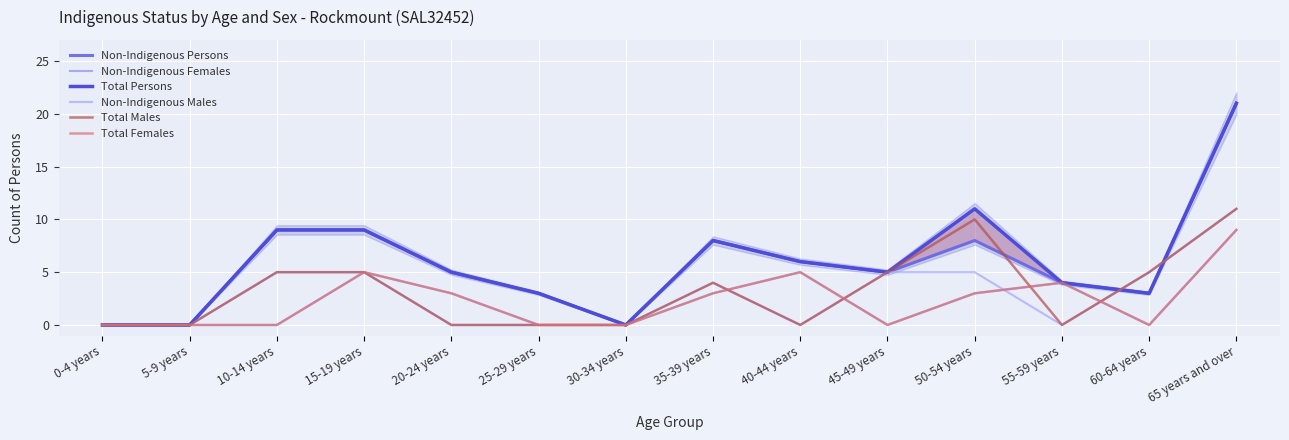

Reading left to right, transcribe all the data shown in this chart.

Non-Indigenous Persons: 0	0	9	9	5	3	0	8	6	5	8	4	3	21
Non-Indigenous Females: 0	0	0	5	3	0	0	3	5	0	3	4	0	9
Total Persons: 0	0	9	9	5	3	0	8	6	5	11	4	3	21
Non-Indigenous Males: 0	0	5	5	0	0	0	4	0	5	5	0	5	11
Total Males: 0	0	5	5	0	0	0	4	0	5	10	0	5	11
Total Females: 0	0	0	5	3	0	0	3	5	0	3	4	0	9